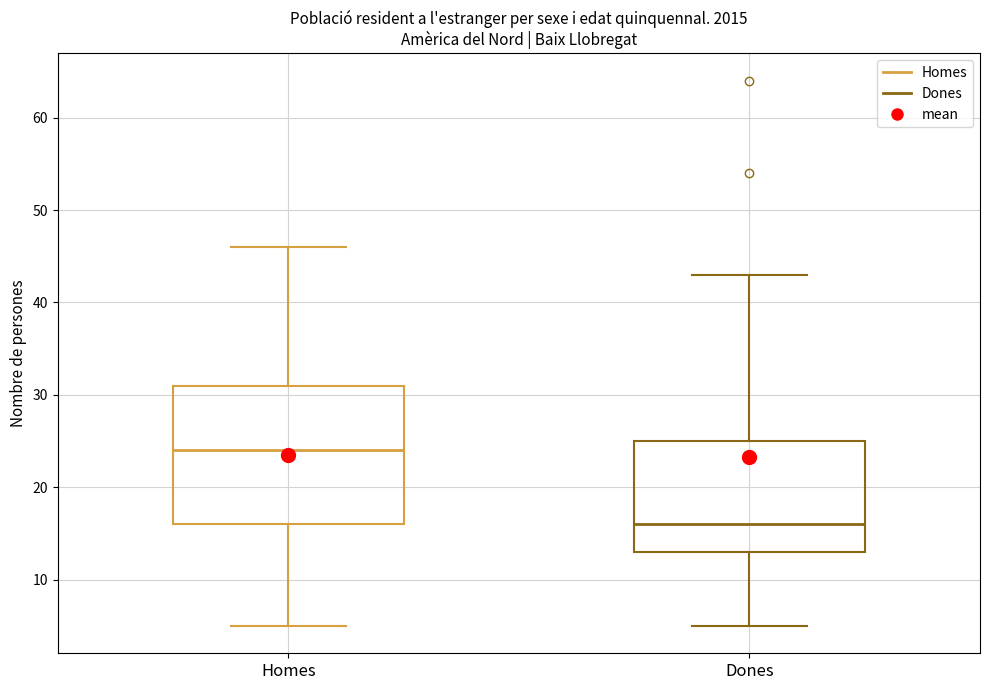

Where does the median line of the box for Dones sit on the y-axis? The values are not printed on the chart, so give them approximately, as read against the axis.

16